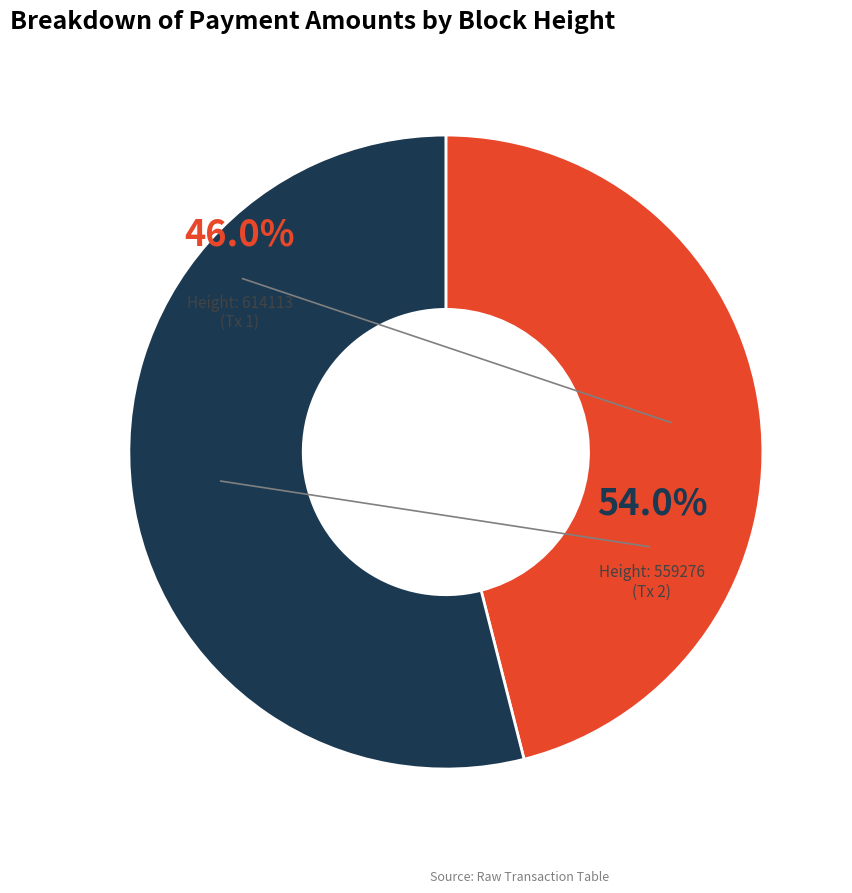

Count the number of slices in the pie.

2